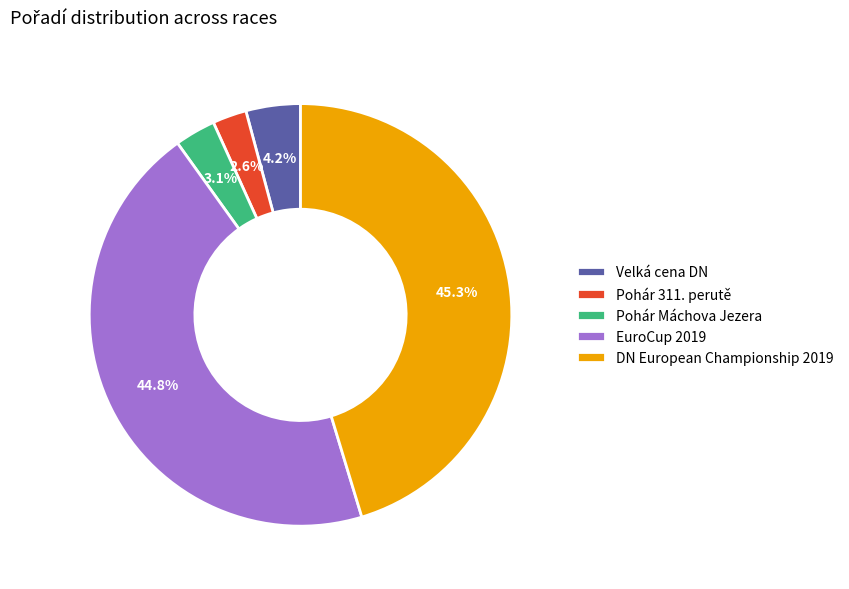

How much of the chart is everything except Velká cena DN?

95.8%